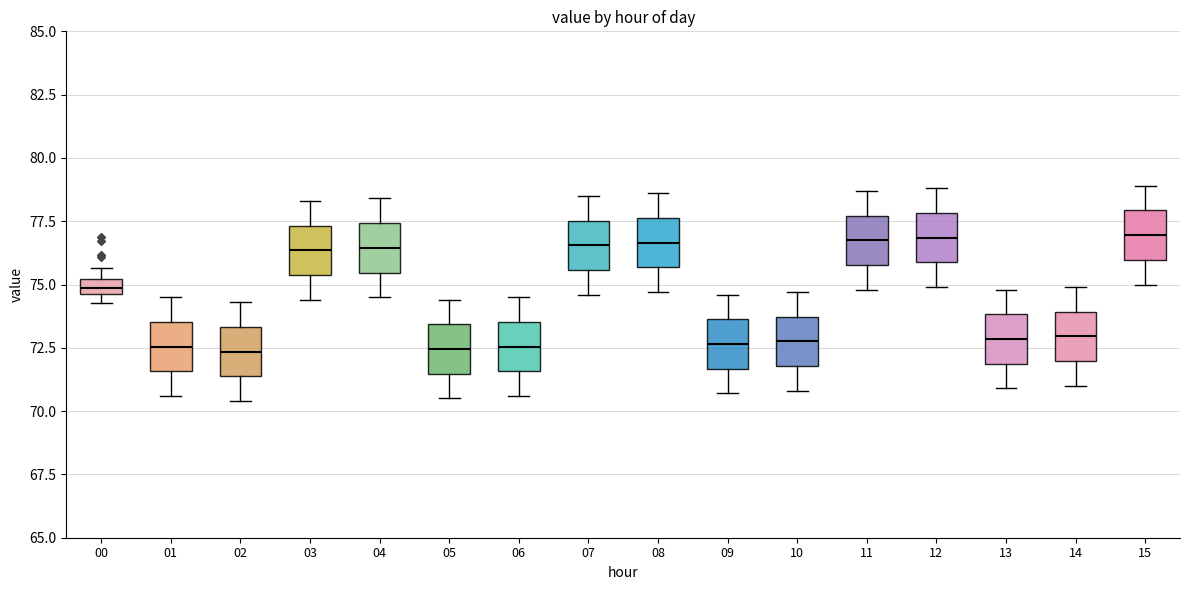

Where does the upper whisker of the box at x = 03 end on the y-axis? The values are not printed on the chart, so give them approximately, as read against the axis.

78.5